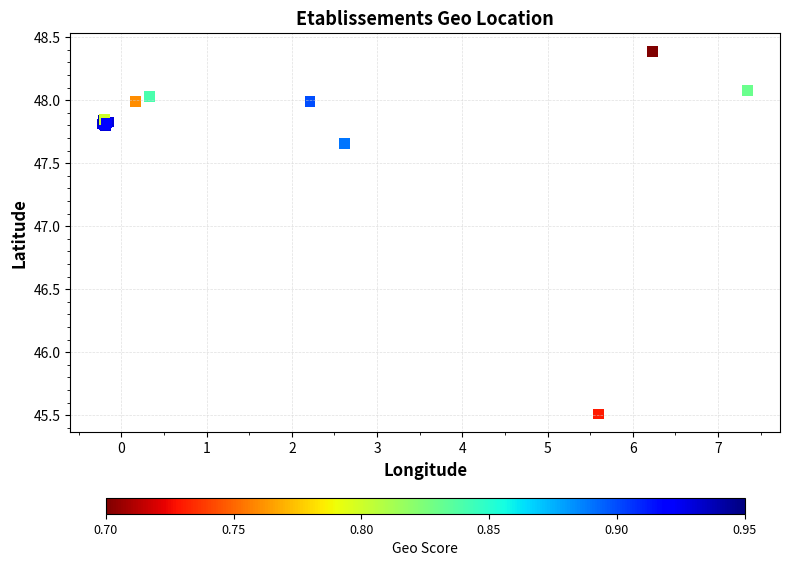

What Y value in the scatter plot is closest to 46?

45.5